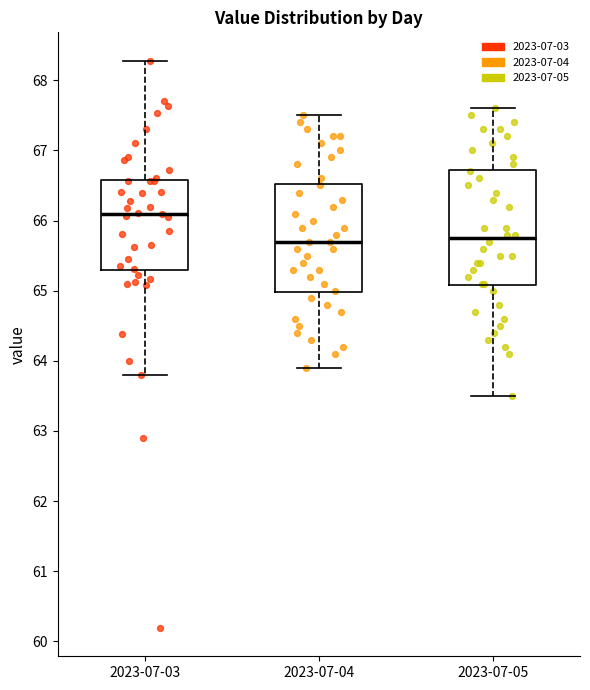

Reading left to right, read every box against the y-axis: the position of its median line, the range the box covers, and the ends of its whiskers. The values are not printed on the chart, so give them approximately, as read against the axis.

2023-07-03: median 66.1, box 65.3 to 66.6, whiskers 63.8 to 68.3
2023-07-04: median 65.7, box 65.0 to 66.5, whiskers 63.9 to 67.5
2023-07-05: median 65.8, box 65.1 to 66.7, whiskers 63.5 to 67.6